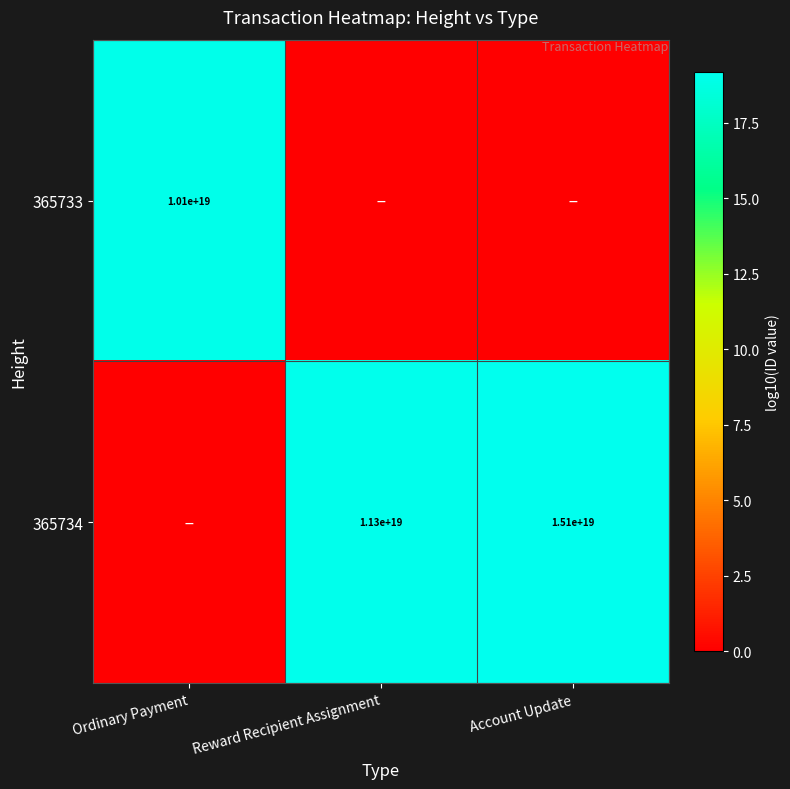

How many distinct data groups are displayed?

2